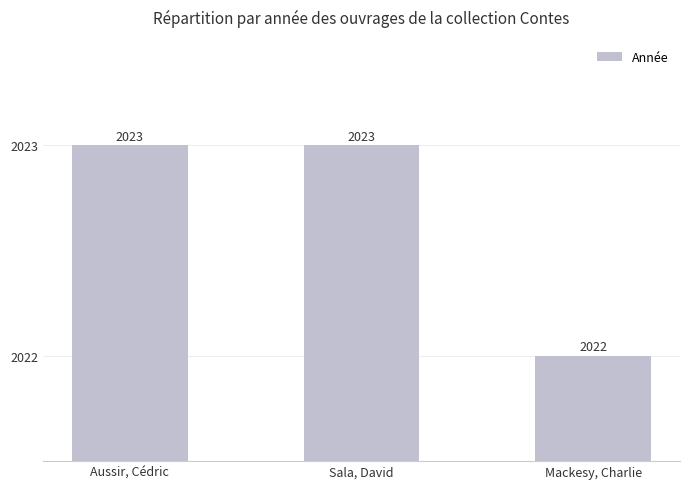

What is the label of the 2nd bar from the left?

Sala, David